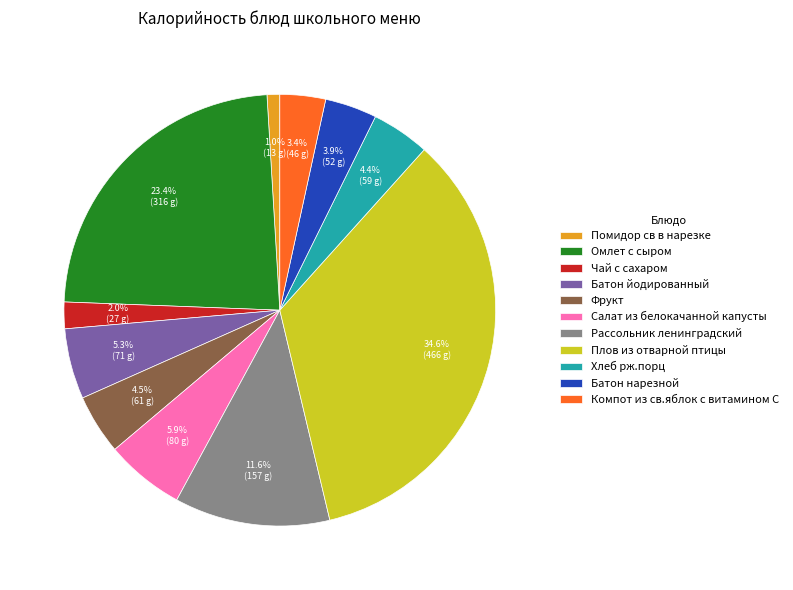

Between Омлет с сыром and Салат из белокачанной капусты, which is larger?

Омлет с сыром